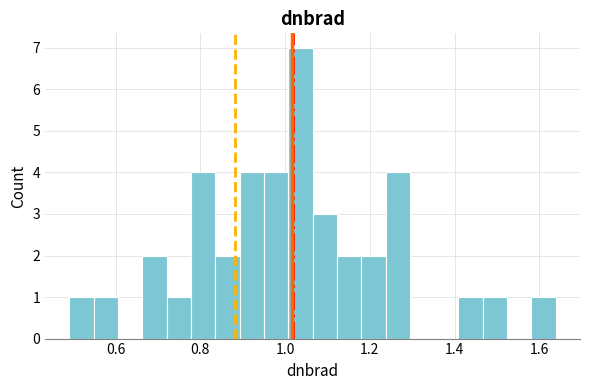

Around what value on the x-axis is the tallest bar? Give the approximate position of its centre, as read against the axis.

1.04